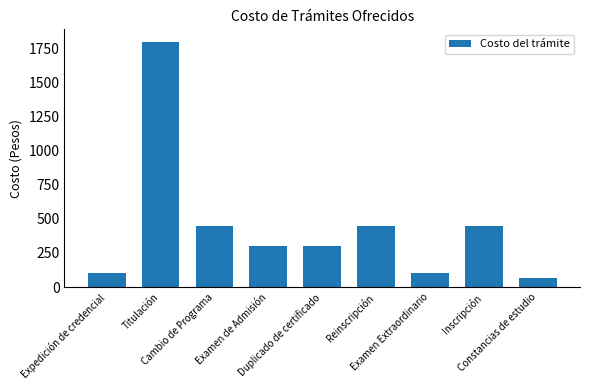

What is the sum of the values at Constancias de estudio and Inscripción?

520